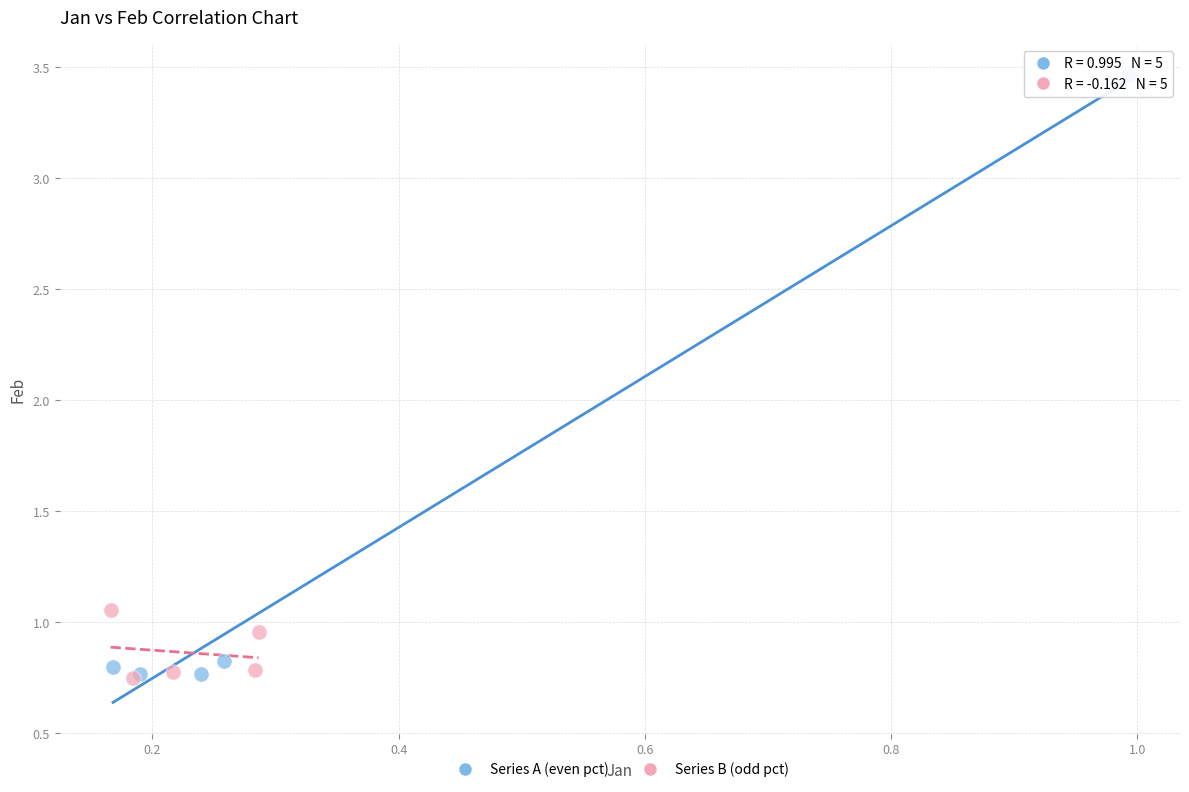

Which series contains the highest Y value?

Series A (even pct)